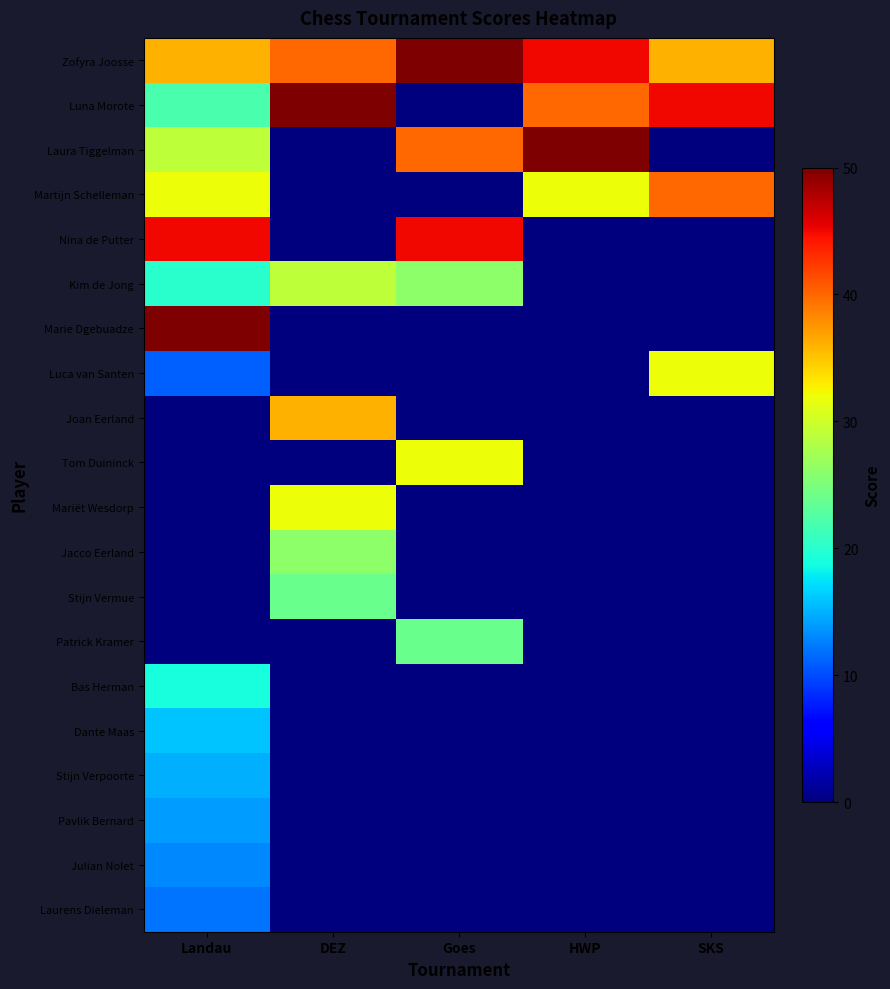

Between Goes and SKS, which series saw the biggest shift?

Luna Morote